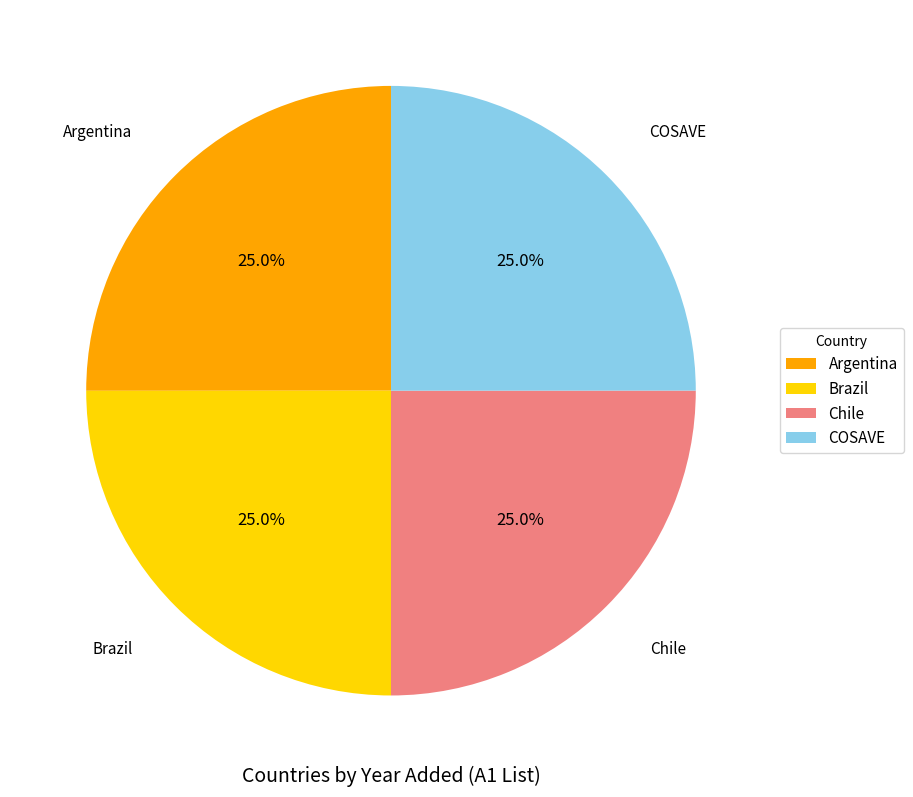

What is the ratio of the value at Brazil to the value at Argentina?

1.0